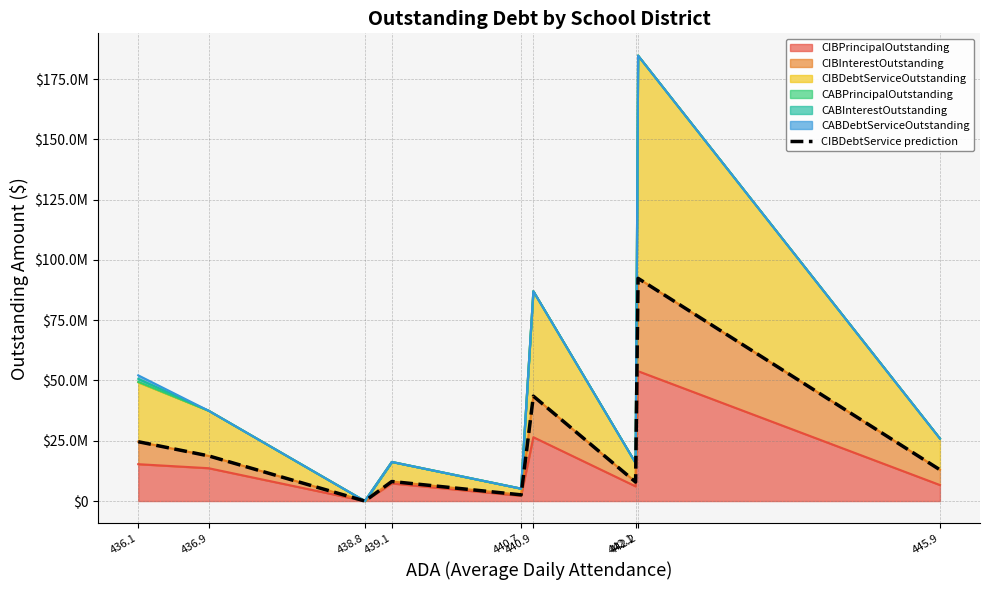

True or false: the data shows 1648330.9 at 440.7.

False